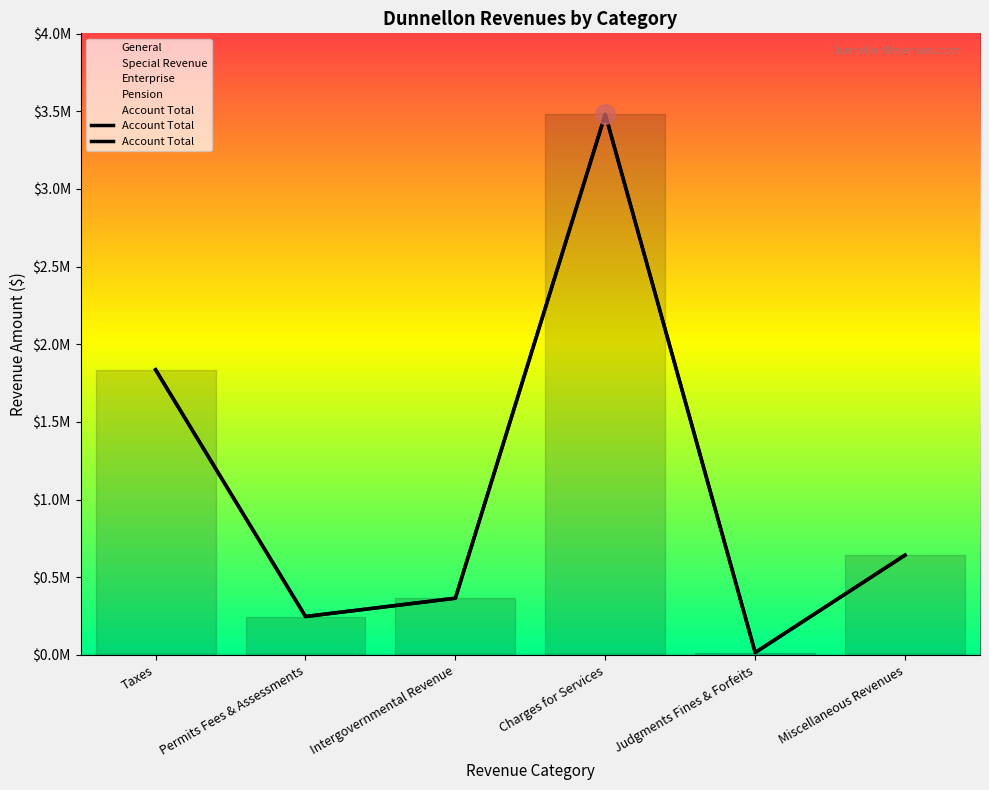

What is the label of the 1st point from the left?

Taxes